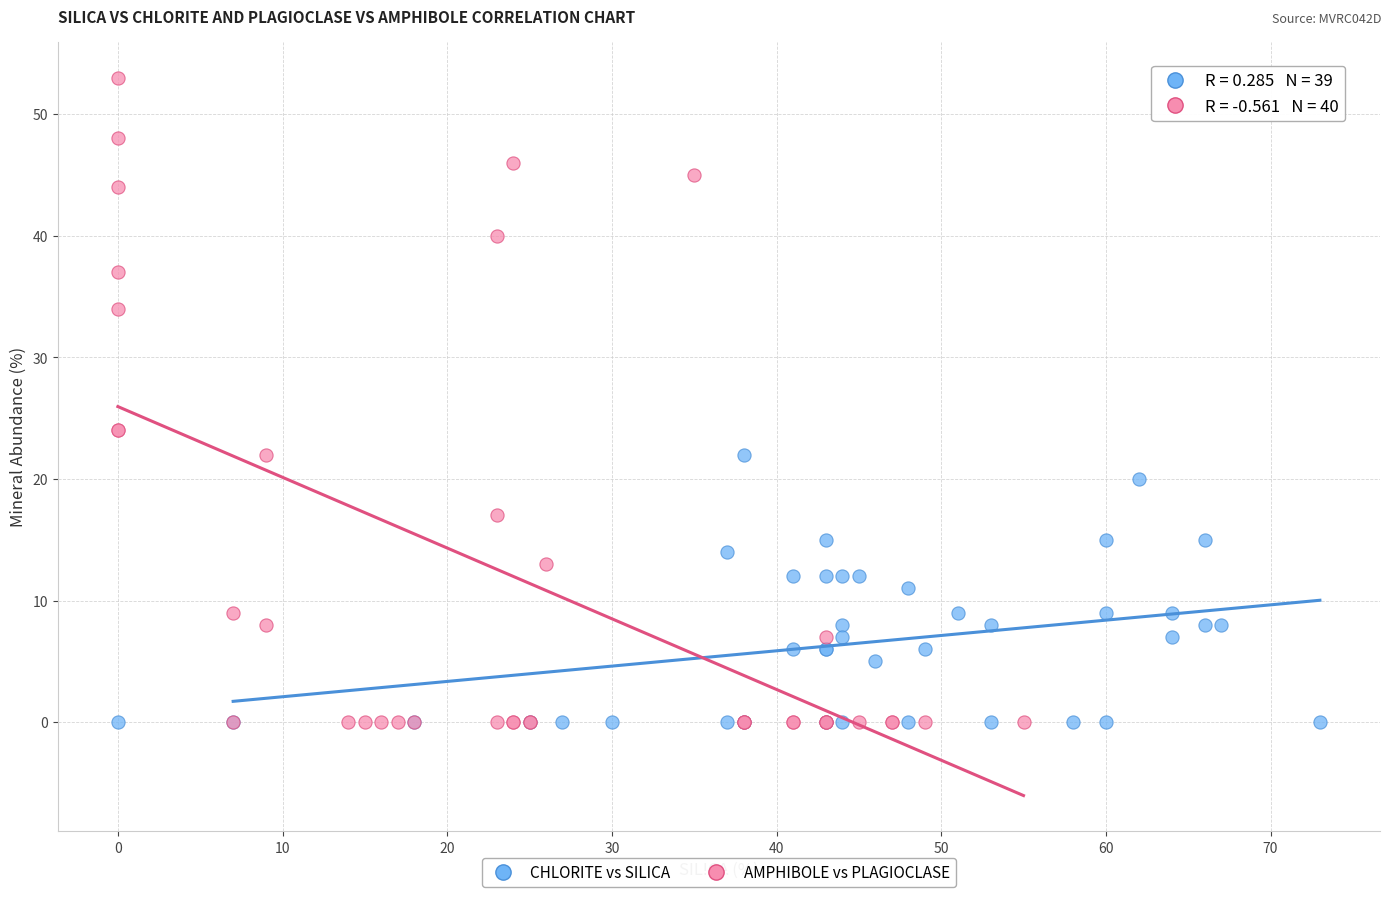

Which series reaches the maximum Y coordinate?

AMPHIBOLE vs PLAGIOCLASE